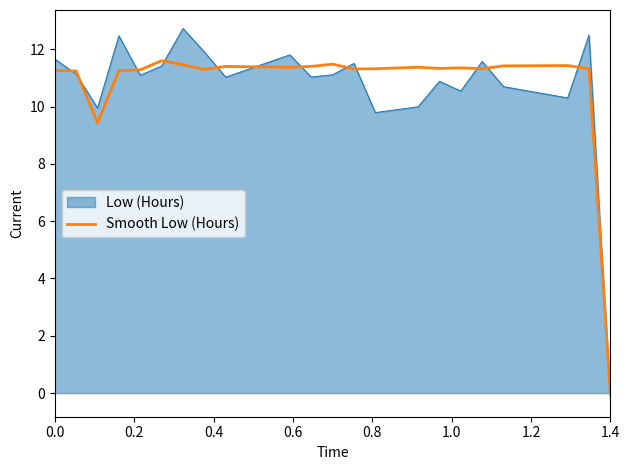

Which series has the widest spread of values?

Low (Hours)